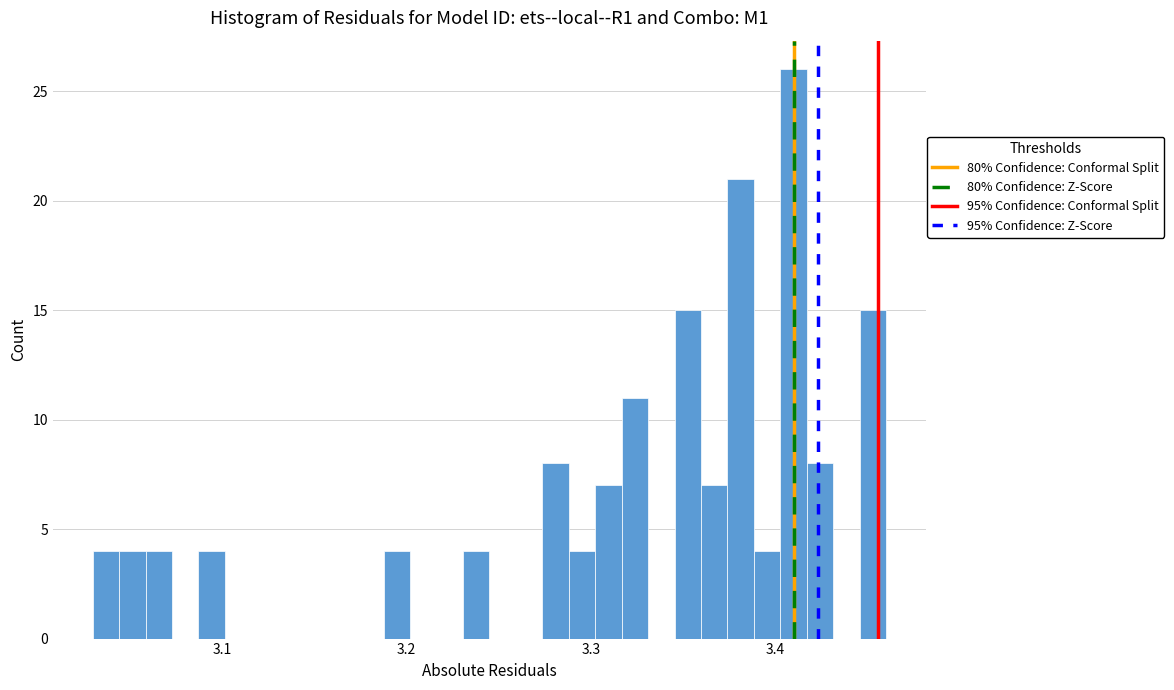

Around what value on the x-axis is the tallest bar? Give the approximate position of its centre, as read against the axis.

3.41